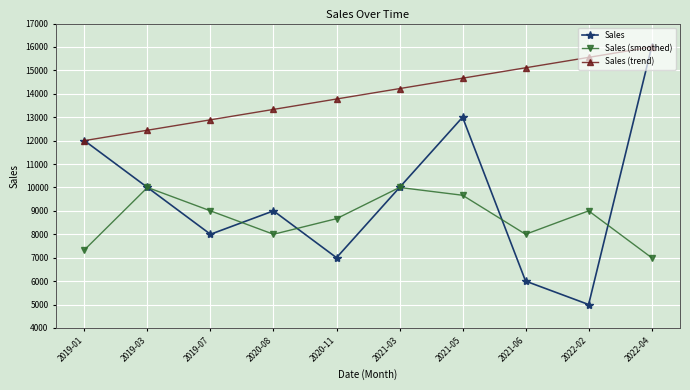

What position from the right is 2020-11?

6